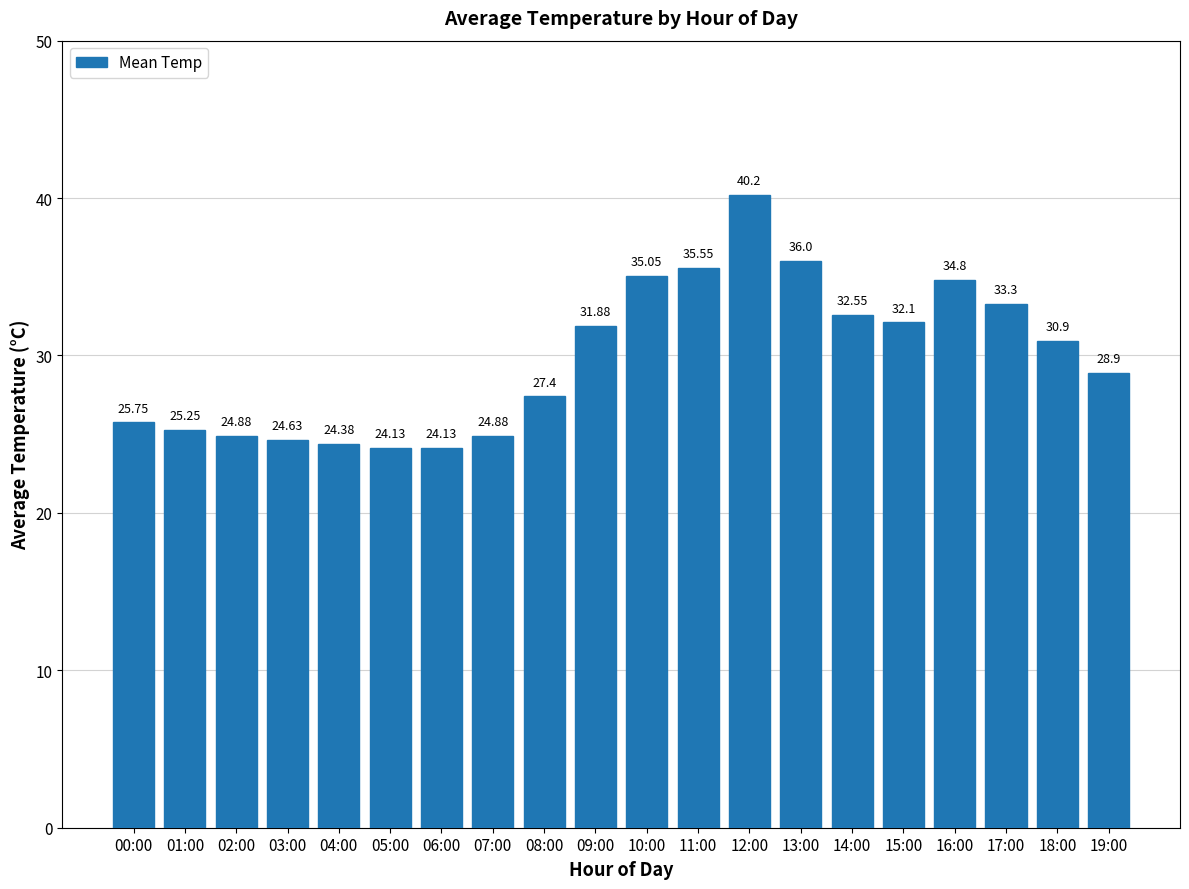

What is the maximum value shown in the chart?

40.2